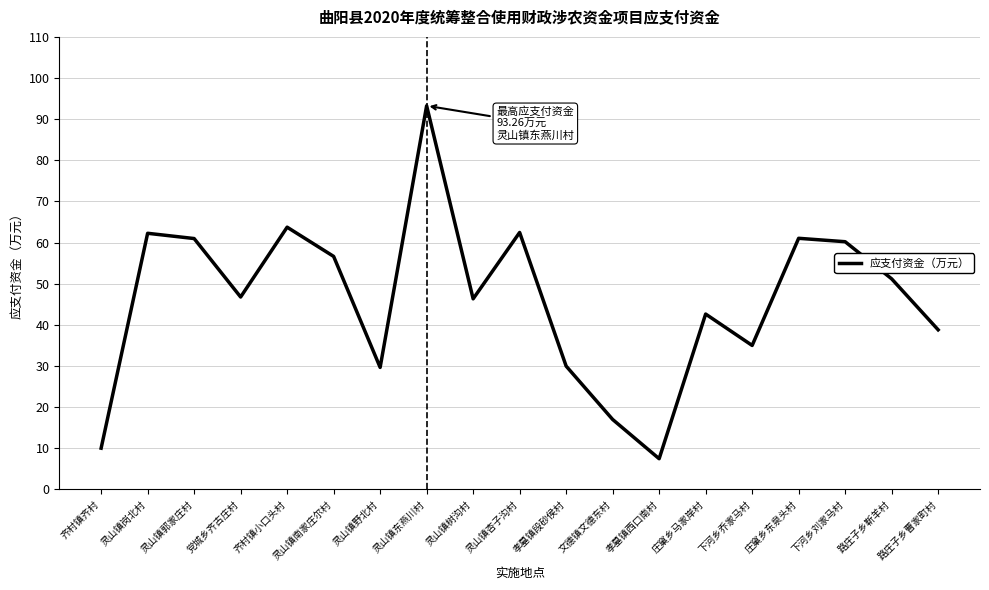

What is the change in value from 文德镇文德东村 to 路庄子乡靳羊村?

+34.2